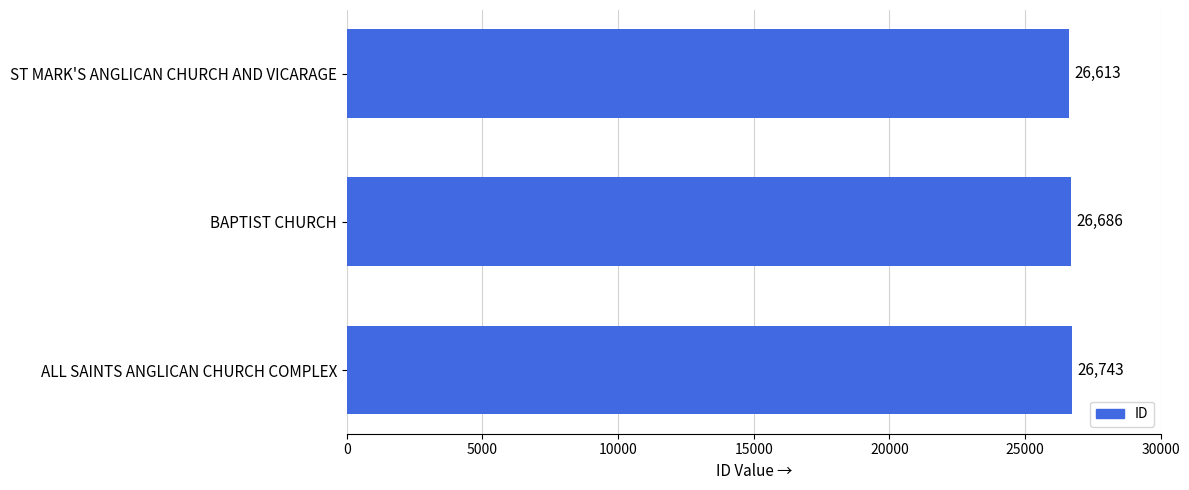

At which label is the value closest to 26678?

BAPTIST CHURCH